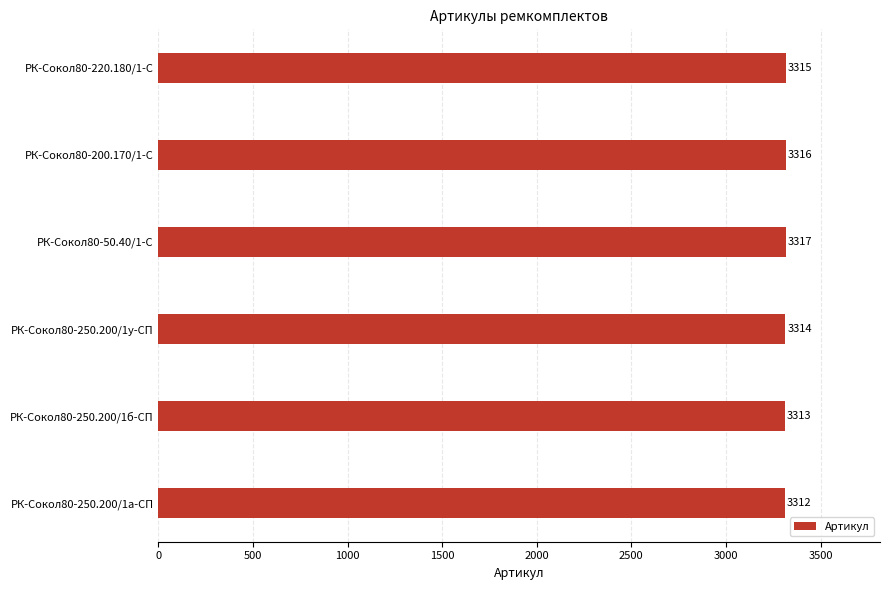

Count the number of categories in the chart.

6